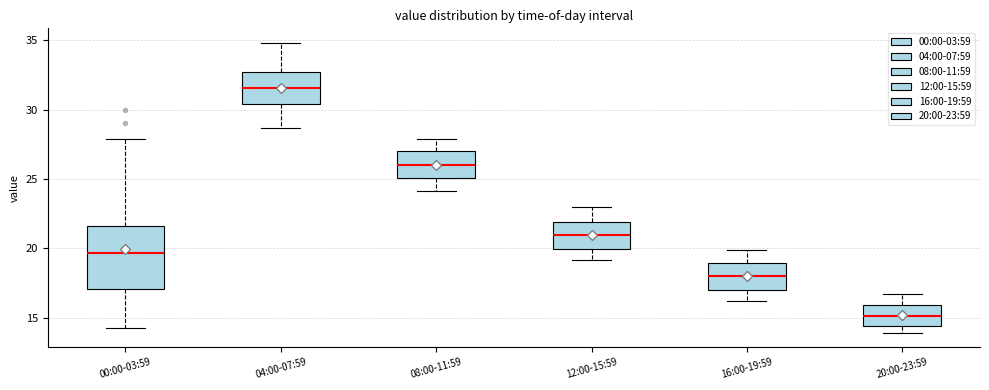

Where is the lower edge of the box for 00:00-03:59 on the y-axis? The values are not printed on the chart, so give them approximately, as read against the axis.

17.0